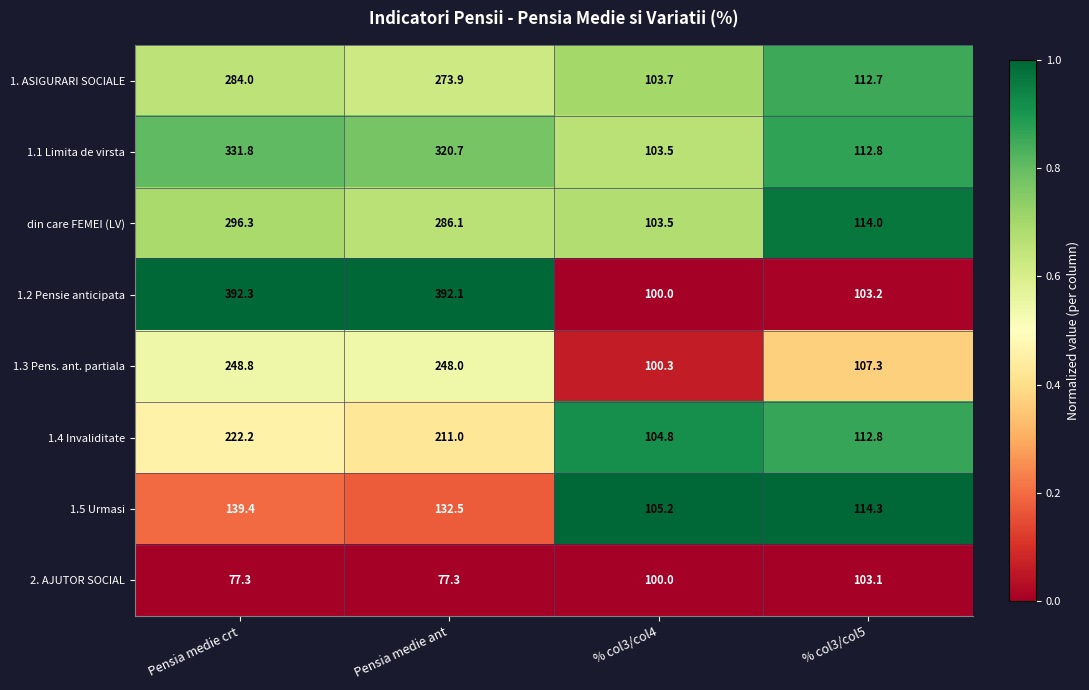

What is the spread (max minus min) of values at % col3/col5?

11.2